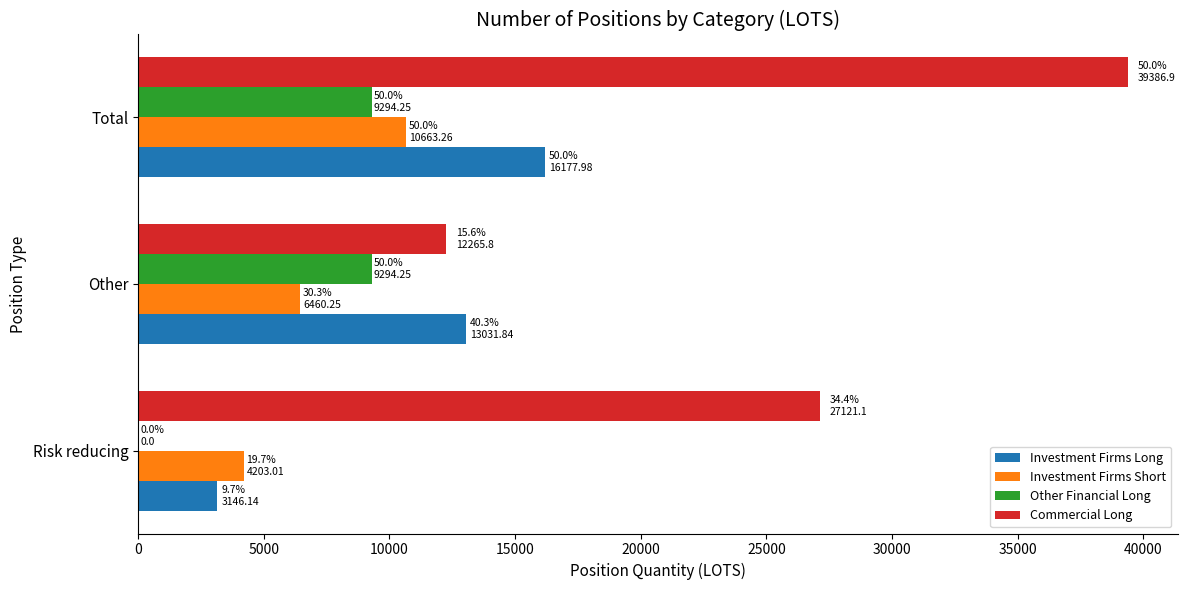

What is the greatest value displayed?

39386.9